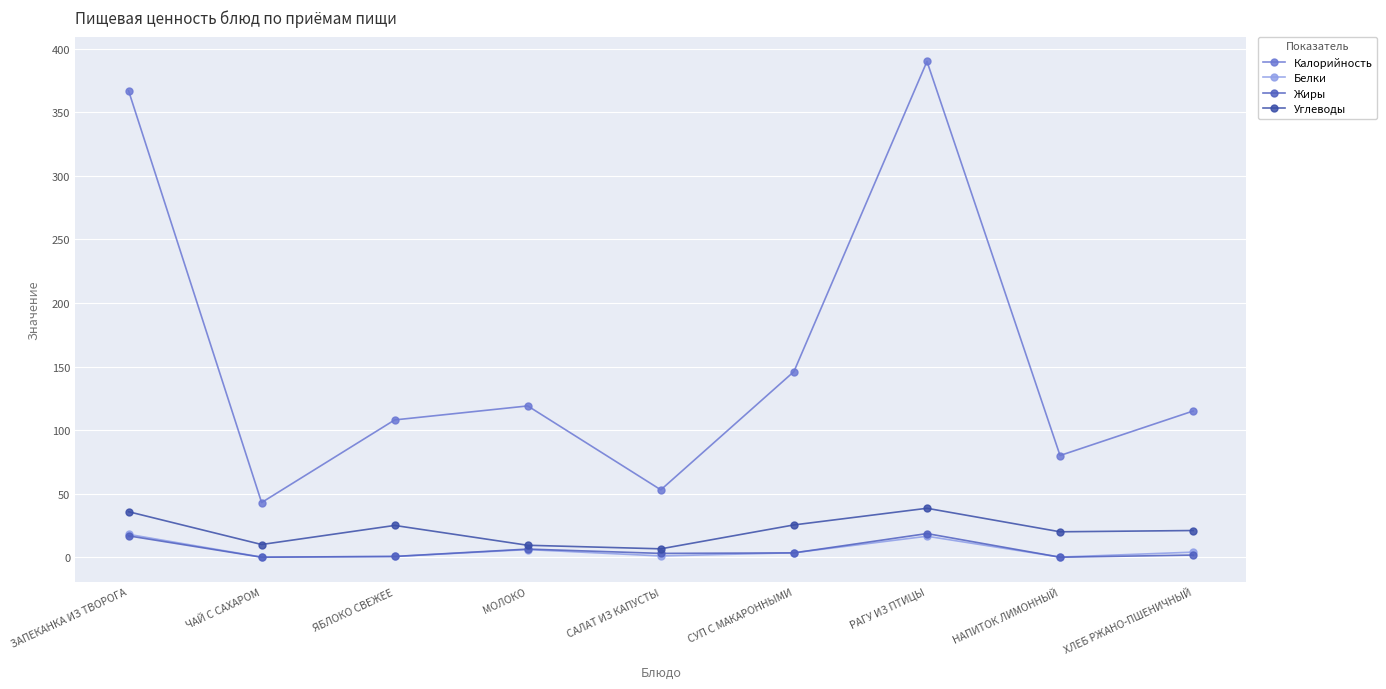

The value of Жиры at САЛАТ ИЗ КАПУСТЫ is 3.0. True or false?

True